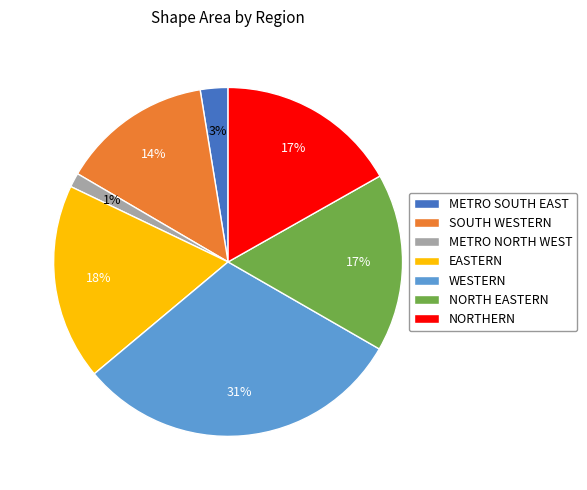

True or false: NORTH EASTERN accounts for 17% of the total.

True